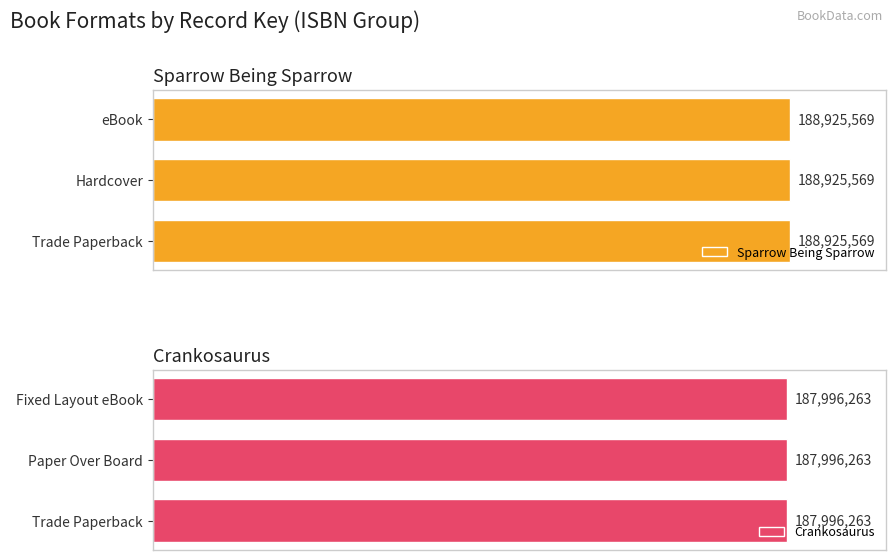

Are the bars horizontal?

Yes